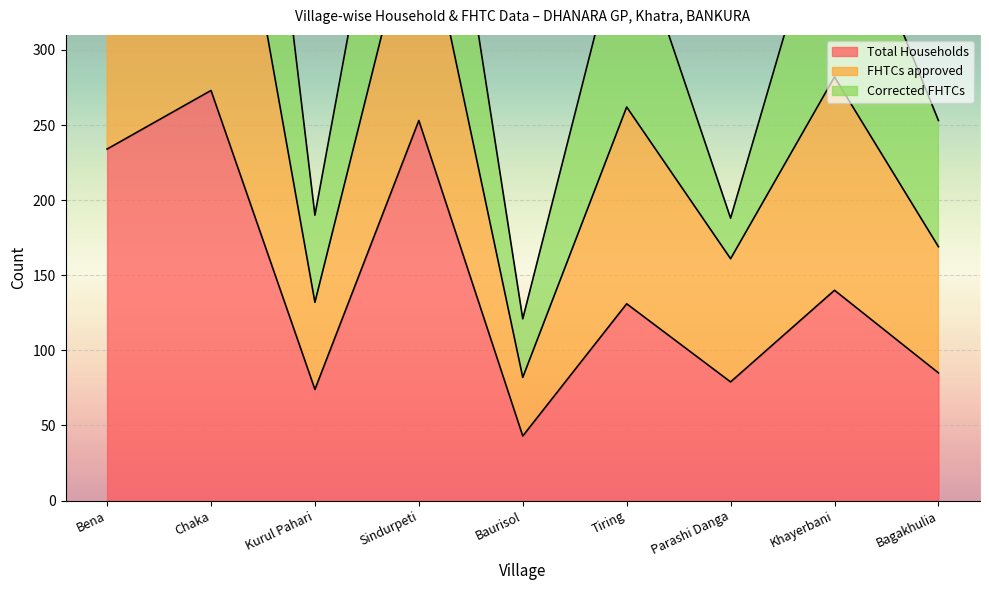

True or false: Total Households and FHTCs approved intersect in this chart.

False